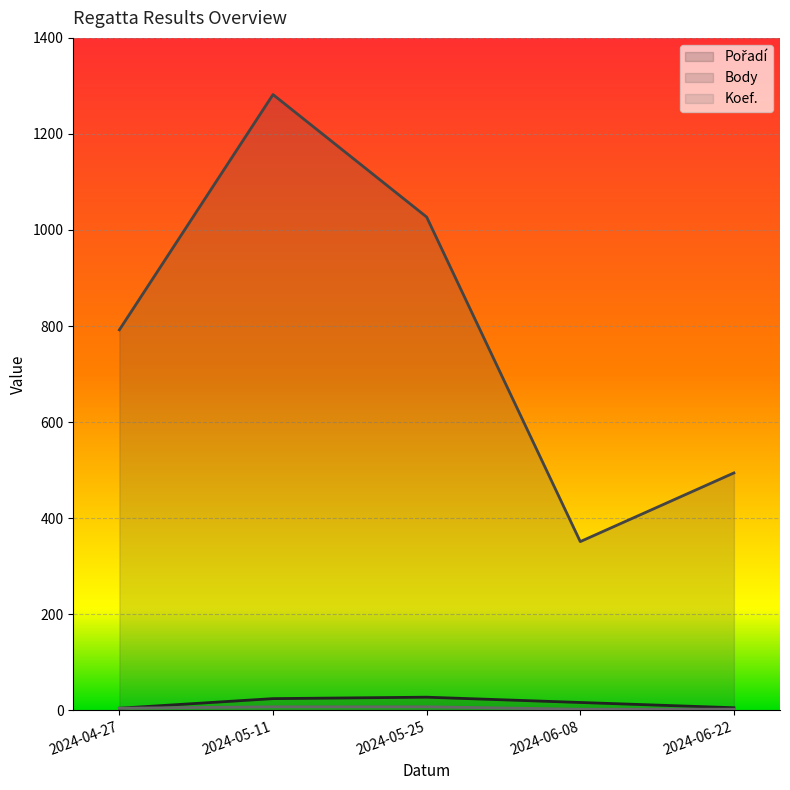

What is the sum of all Pořadí values?

76